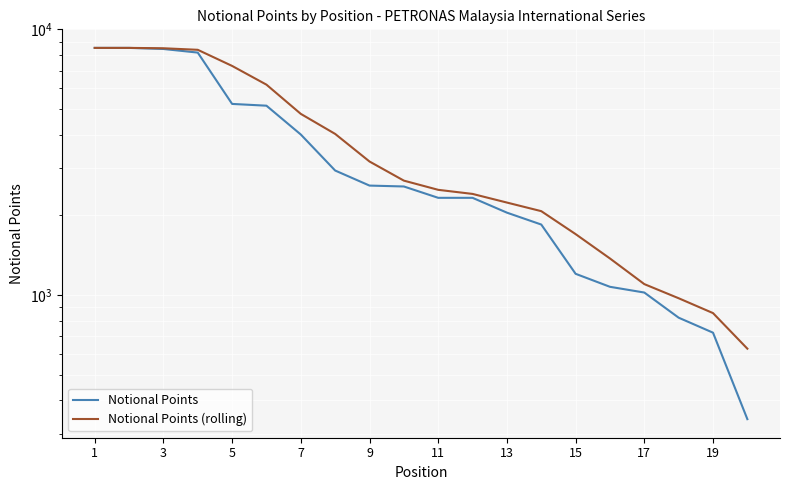

True or false: Notional Points (rolling) and Notional Points cross at least once.

False